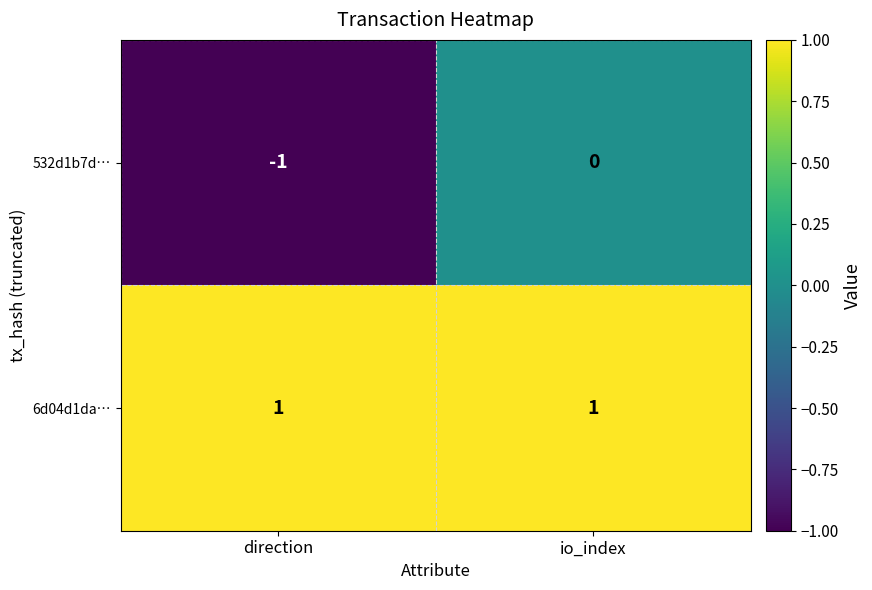

At which category is the sum across all series the highest?

io_index